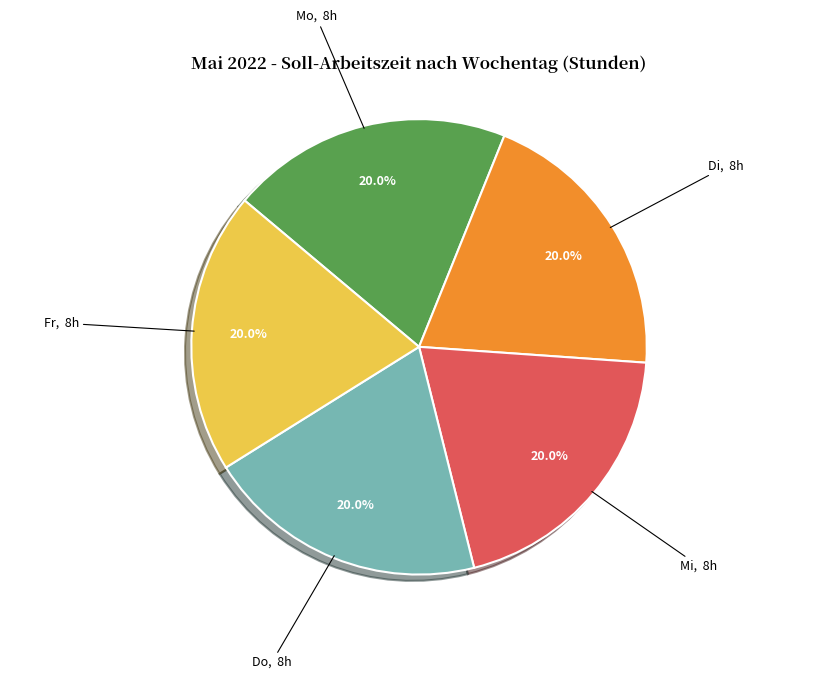

Is there any slice that represents more than half of the pie?

No